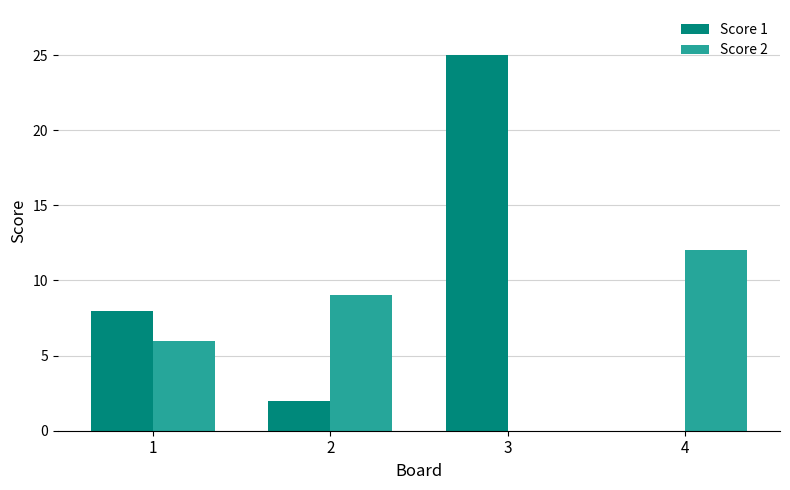

Which series has the largest total across all categories?

Score 1